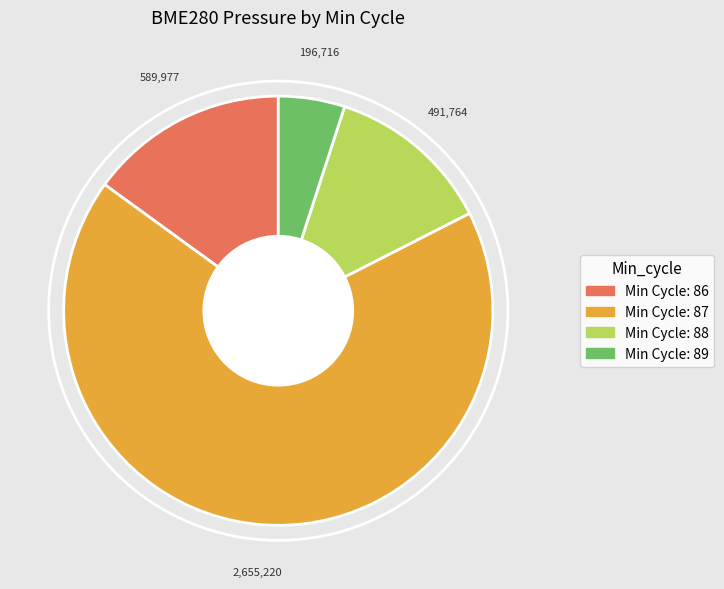

Is there a majority slice in this chart?

Yes